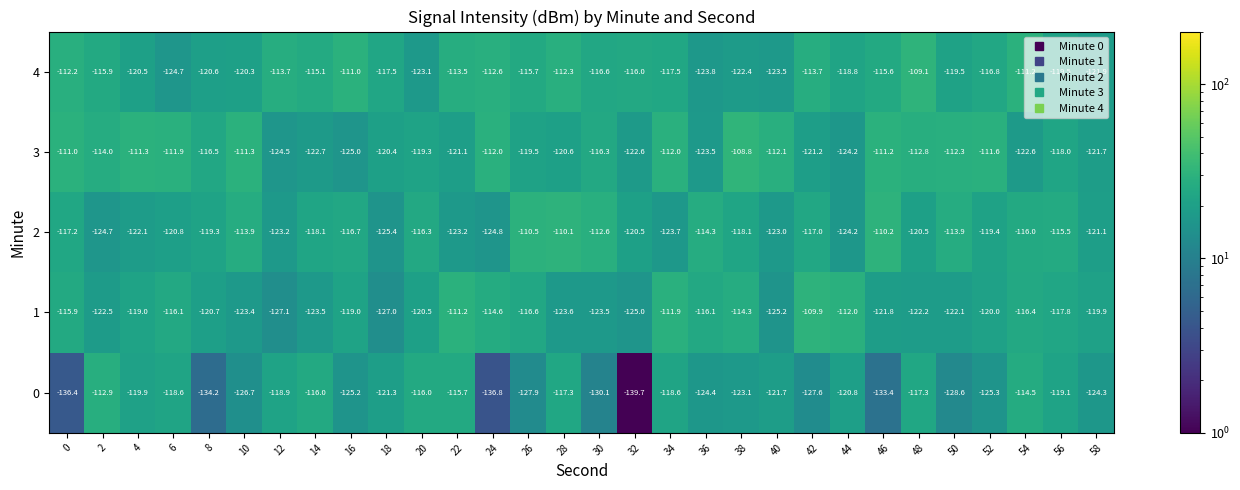

What is the difference between the highest and lowest values at 18?

9.5